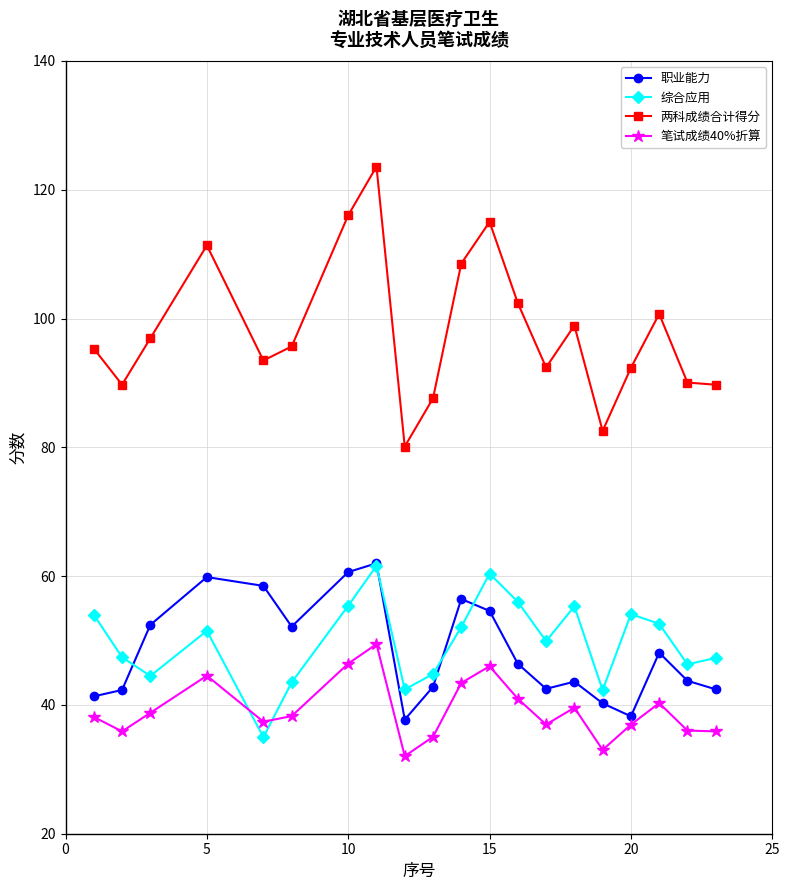

What is the minimum value shown in the chart?

32.0